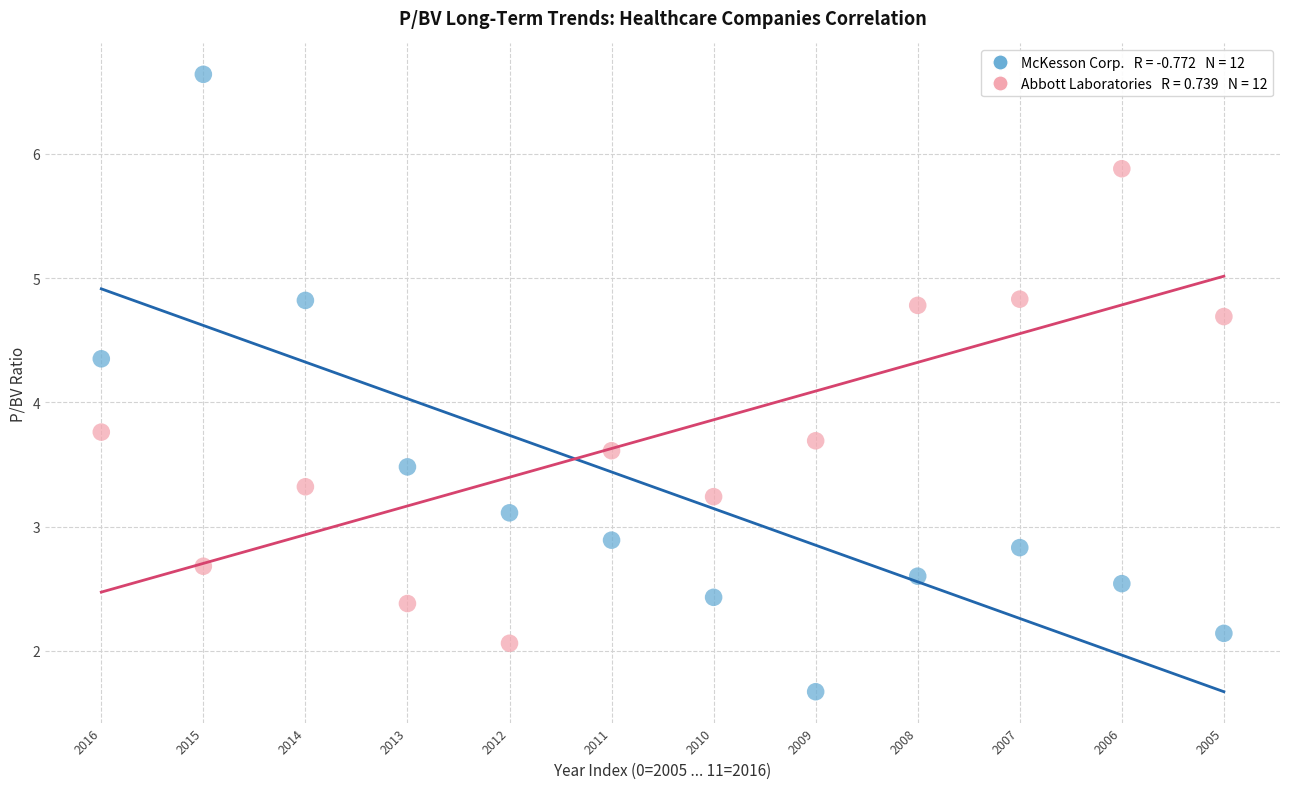

Across all data points, what is the range of Y values (max minus min)?

5.0